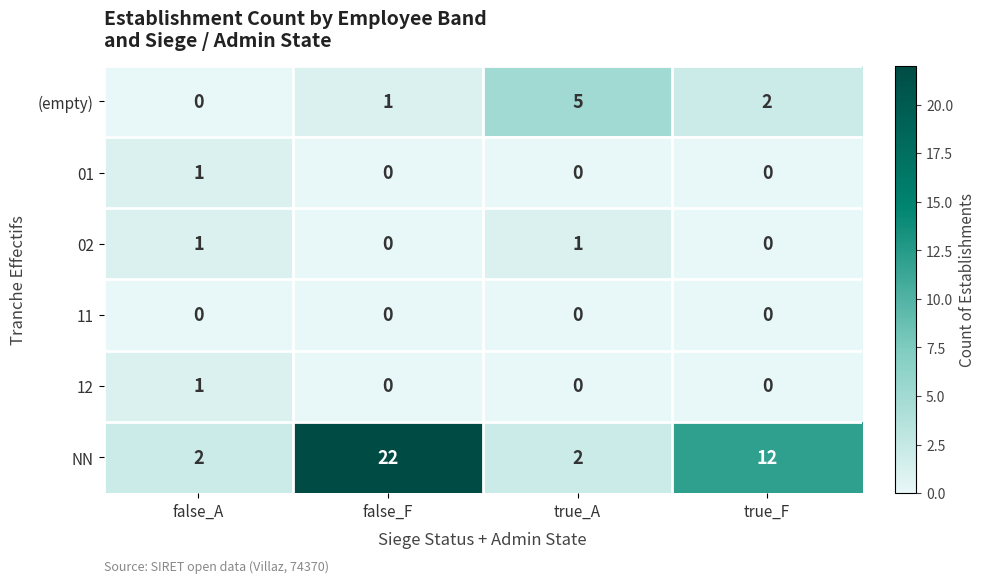

Which series has the largest total across all categories?

NN